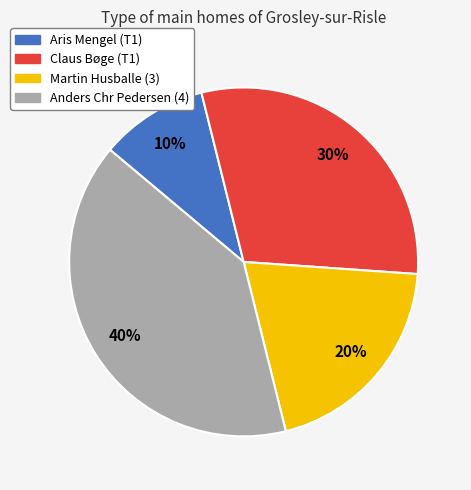

Which has a higher value, Martin Husballe (3) or Aris Mengel (T1)?

Martin Husballe (3)